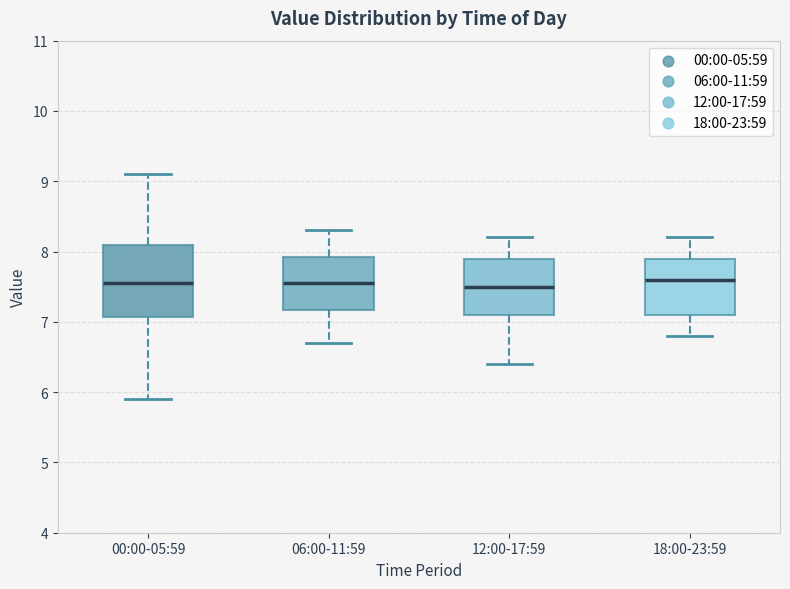

Reading left to right, read every box against the y-axis: the position of its median line, the range the box covers, and the ends of its whiskers. The values are not printed on the chart, so give them approximately, as read against the axis.

00:00-05:59: median 7.6, box 7.1 to 8.1, whiskers 5.9 to 9.1
06:00-11:59: median 7.6, box 7.2 to 7.9, whiskers 6.7 to 8.3
12:00-17:59: median 7.5, box 7.1 to 7.9, whiskers 6.4 to 8.2
18:00-23:59: median 7.6, box 7.1 to 7.9, whiskers 6.8 to 8.2